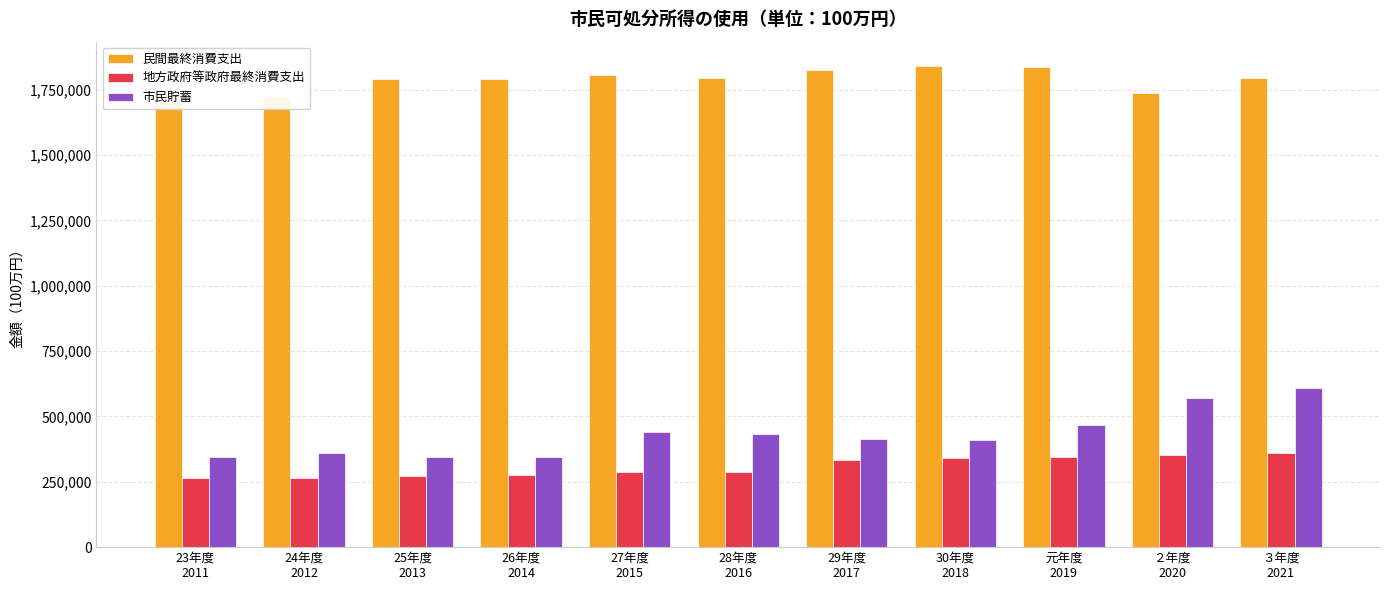

Which series changed the most between 26年度
2014 and 29年度
2017?

市民貯蓄